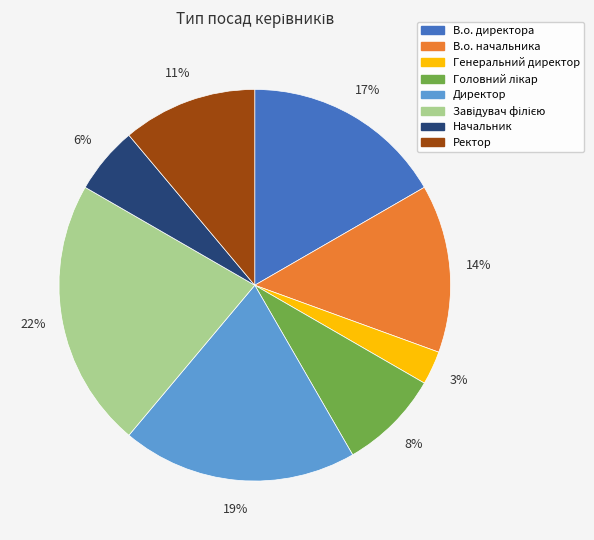

Does Генеральний директор represent more than half of the total?

No